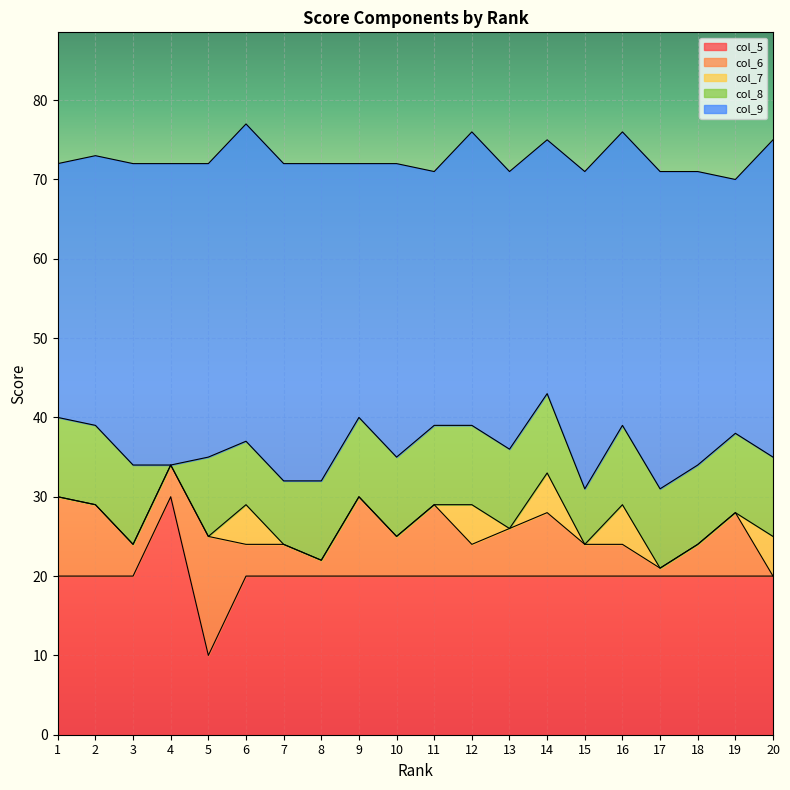

What is the difference between the col_9 values at 14 and 15?

8